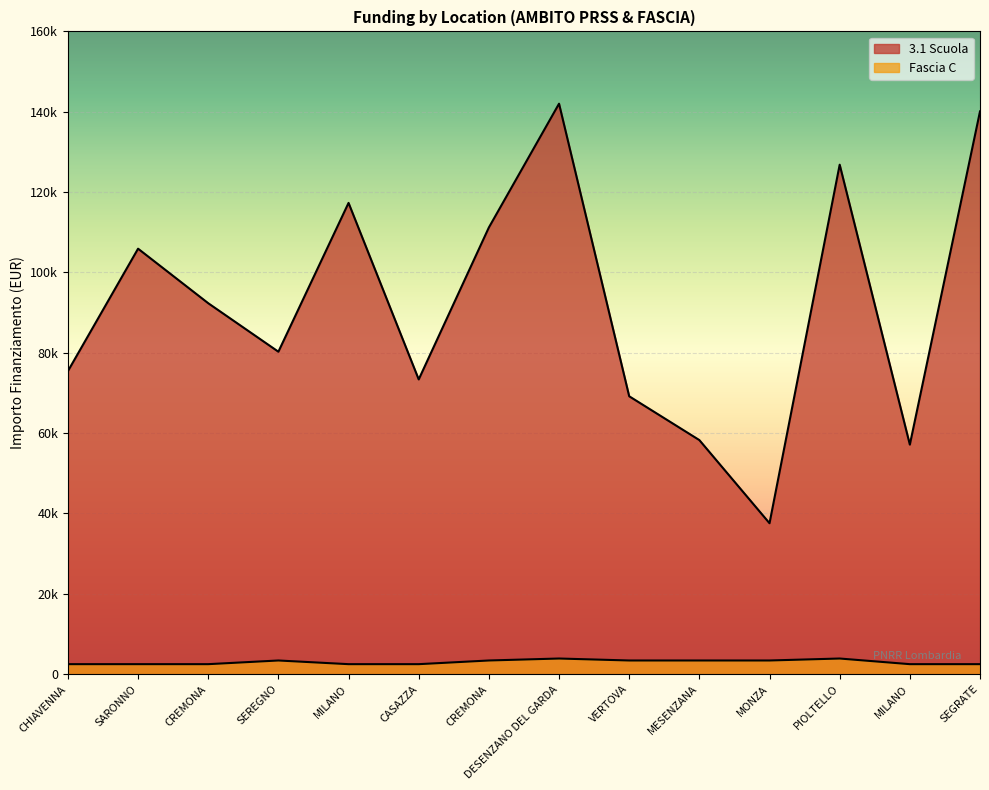

The Fascia C series shows 2498.0 at CASAZZA. True or false?

True